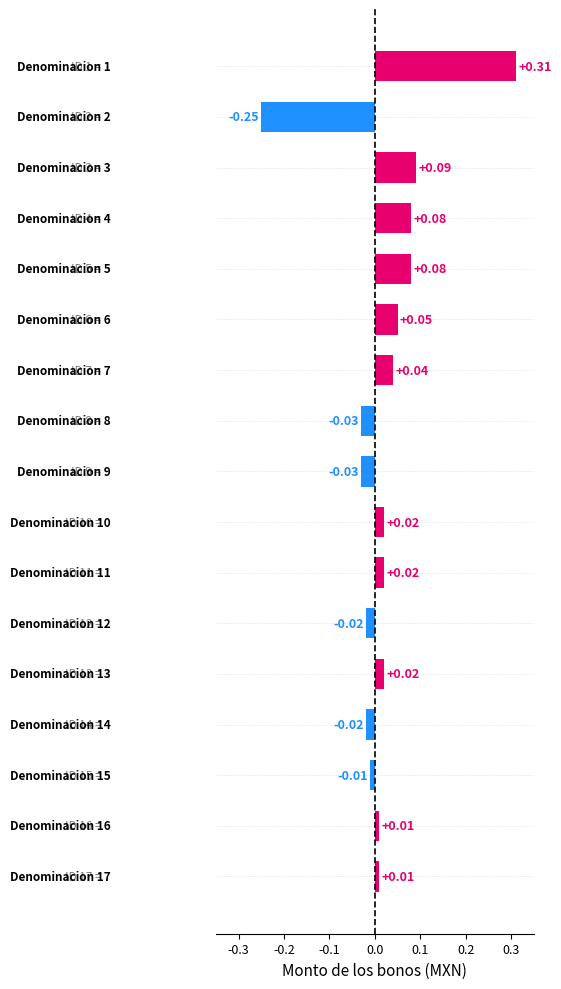

What is the difference between the maximum and minimum values?

0.6